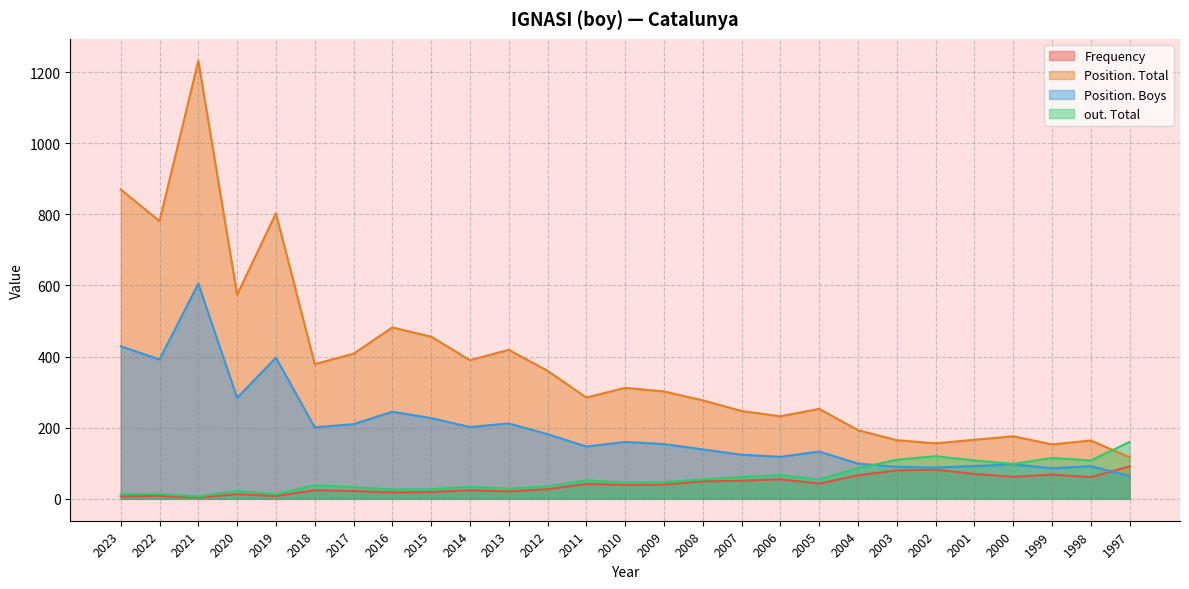

True or false: Frequency and Position. Total intersect in this chart.

False